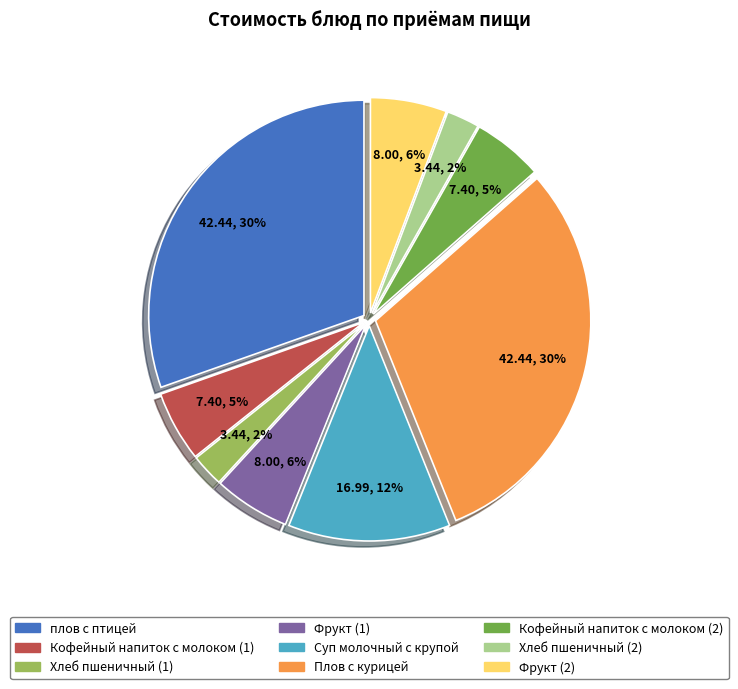

The плов с птицей slice represents 42% of the pie. True or false?

False